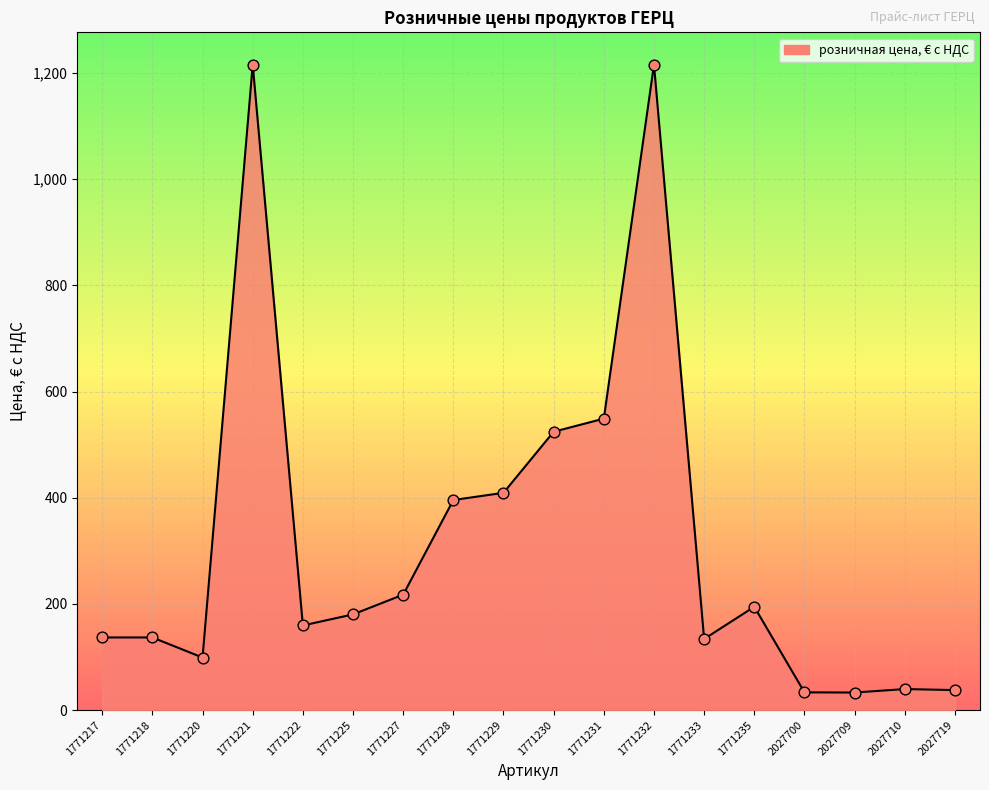

What is the change in value from 1771222 to 1771228?

+236.3